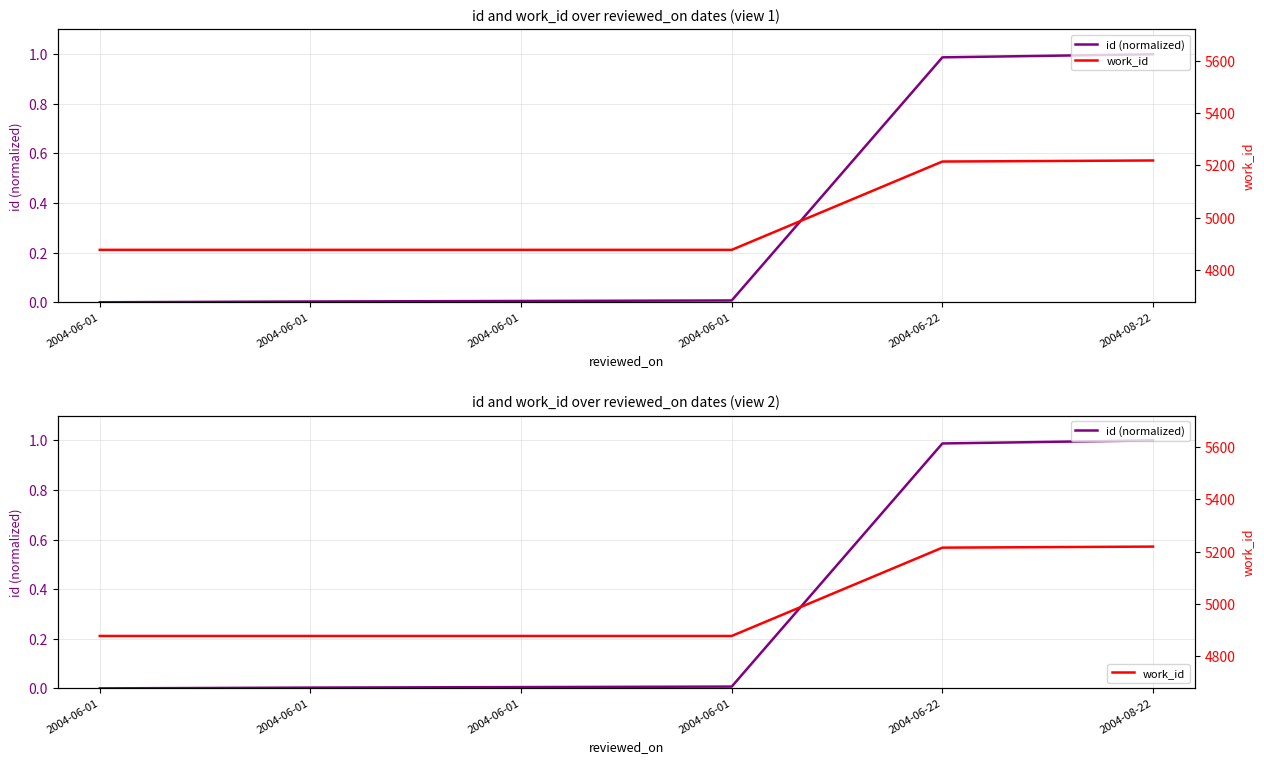

True or false: id (normalized) has a value of 1.0 at 2004-08-22.

True